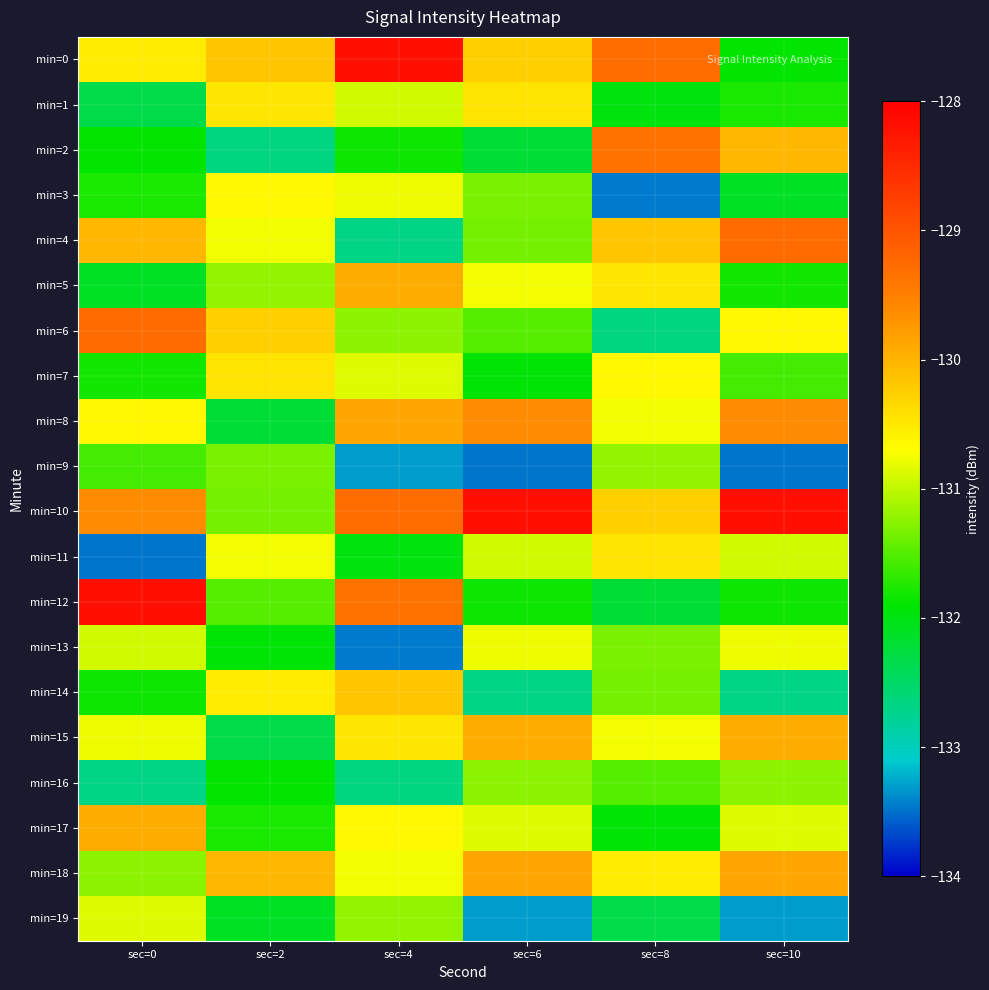

Count the number of categories in the chart.

6